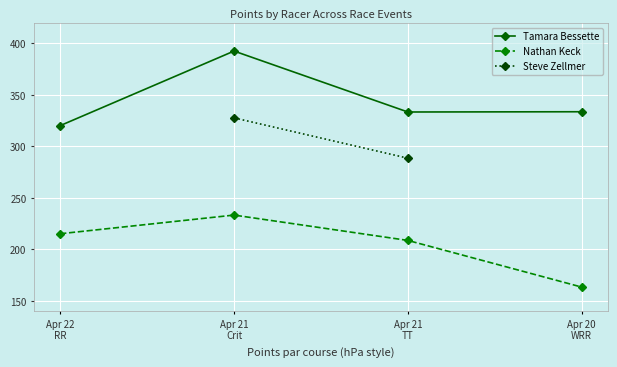

What is the lowest value of the Nathan Keck series?

163.5